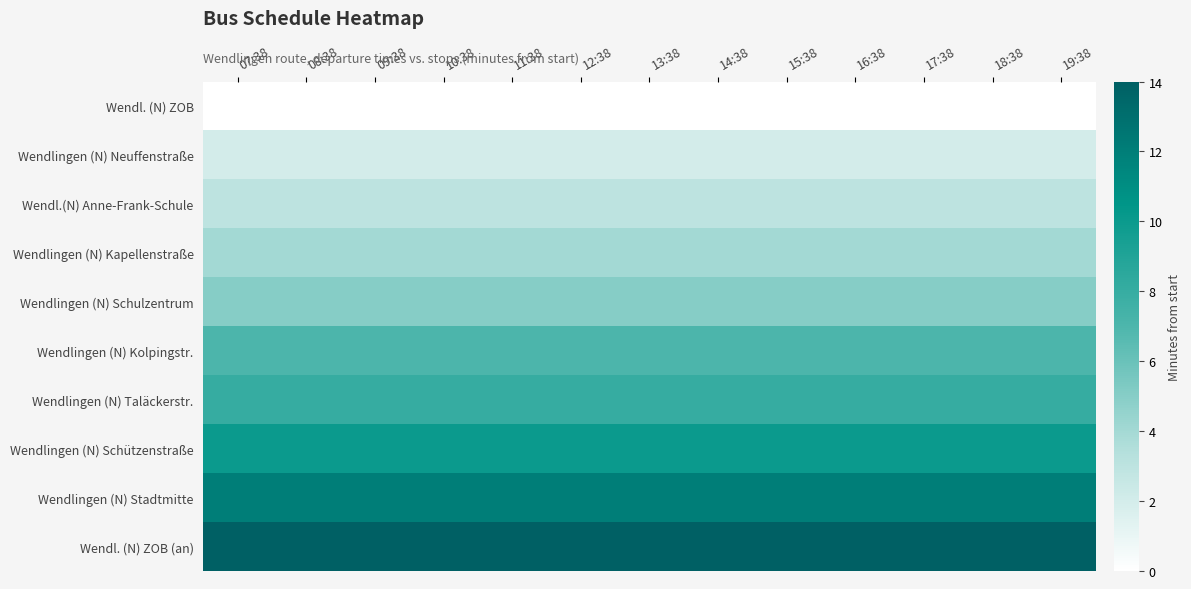

Which has a higher value, 13:38 or 15:38?

13:38